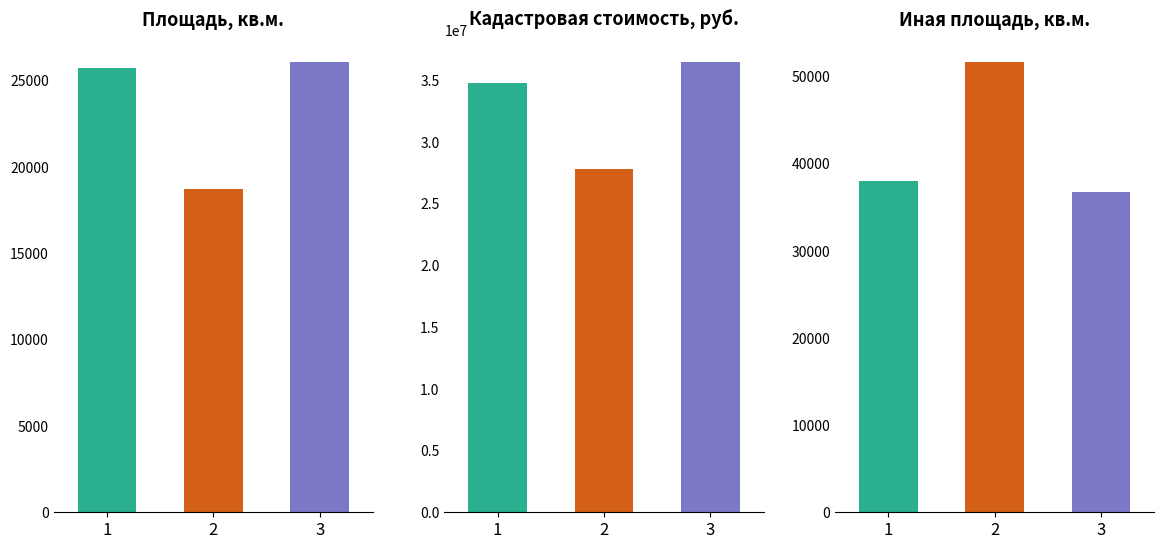

The value of Участок 3 at 2 is 36454000.0. True or false?

True